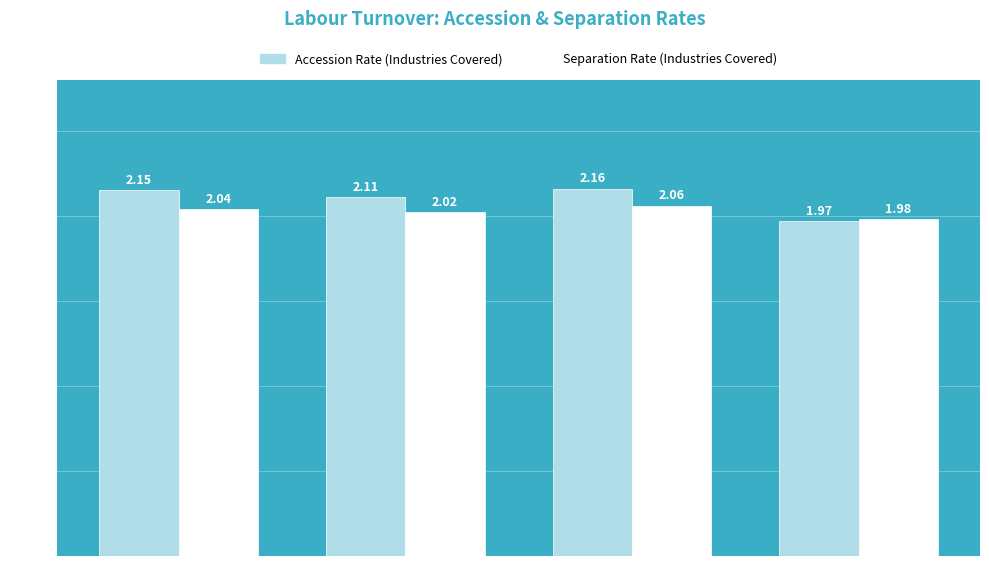

What is the difference between the Separation Rate (Industries Covered) values at 2020 and 2017?

0.1